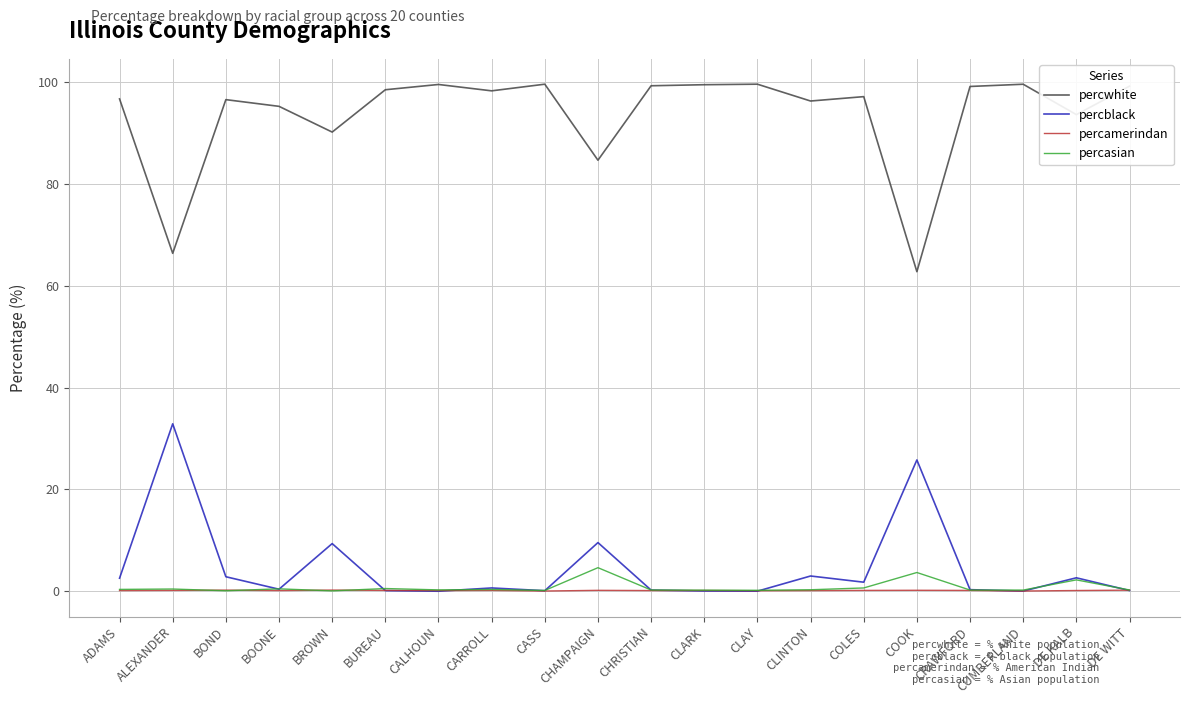

Which series has the largest total across all categories?

percwhite